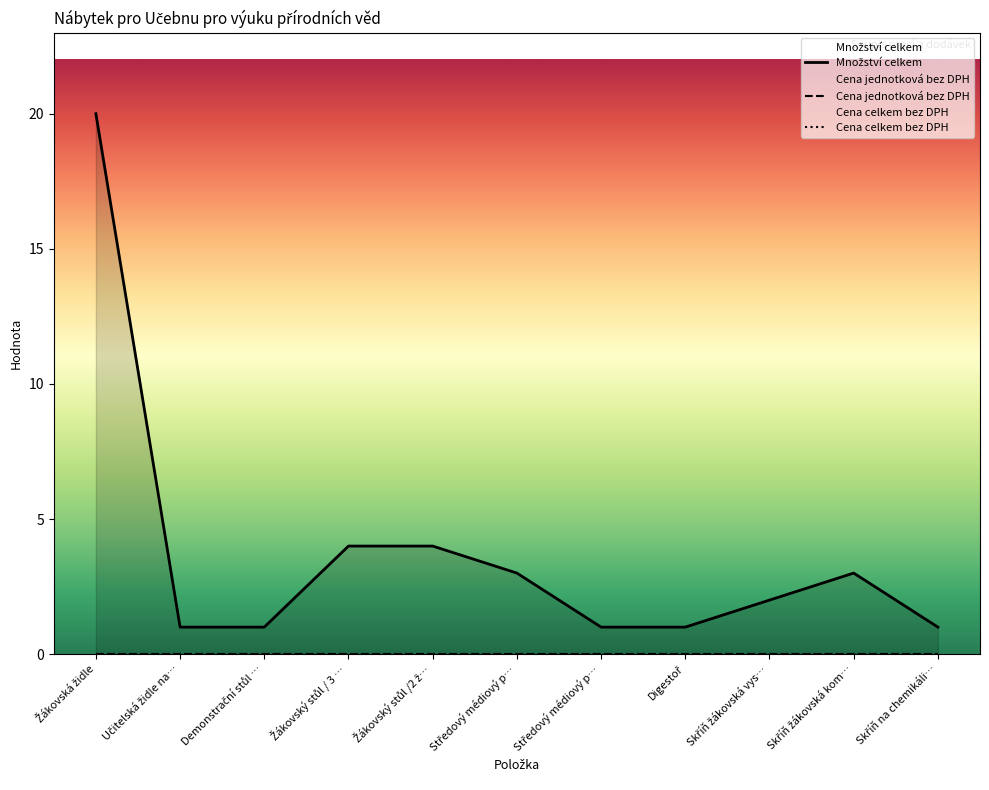

What is the sum of the Množství celkem values at Skříň žákovská vysoká policová s dveřmi and Učitelská židle na kolečkách?

3